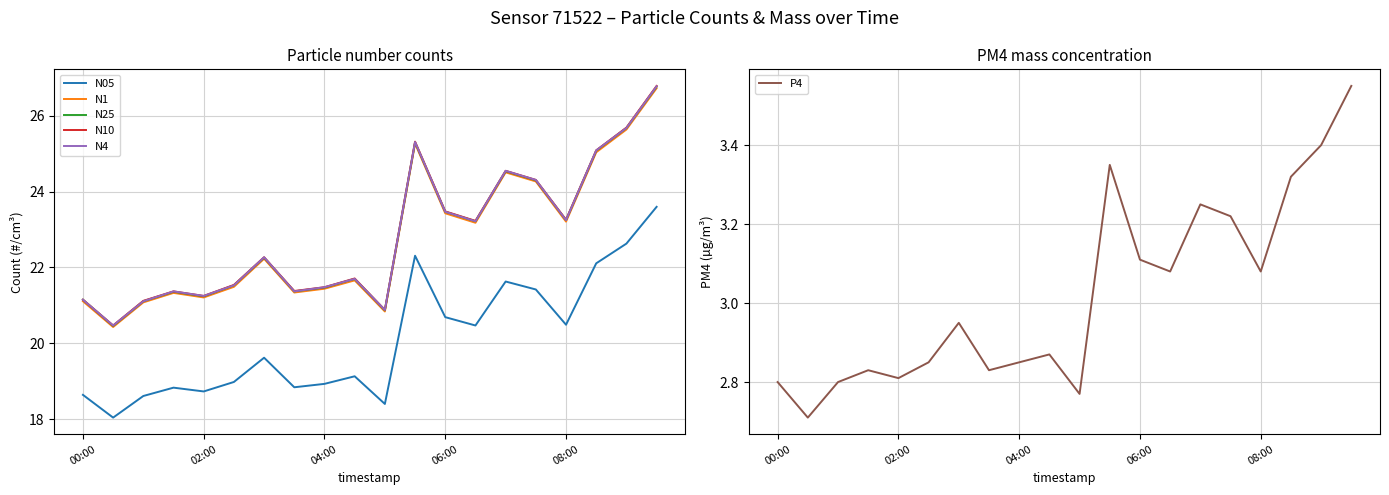

What is the difference between the N25 values at 9 and 11?

3.6